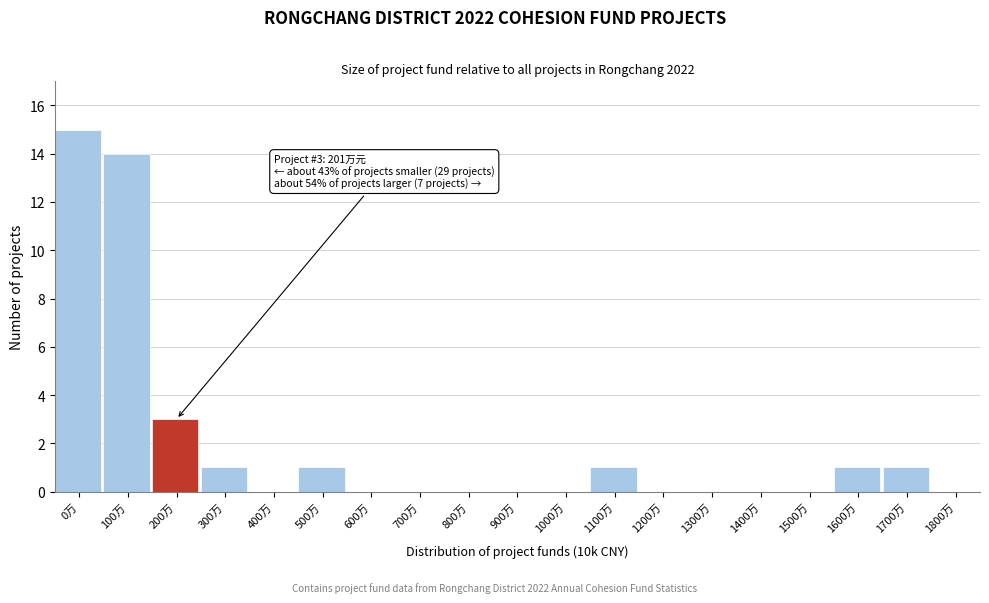

Reading right to left, transcribe all the data shown in this chart.

1800万=0	1700万=1	1600万=1	1500万=0	1400万=0	1300万=0	1200万=0	1100万=1	1000万=0	900万=0	800万=0	700万=0	600万=0	500万=1	400万=0	300万=1	200万=3	100万=14	0万=15